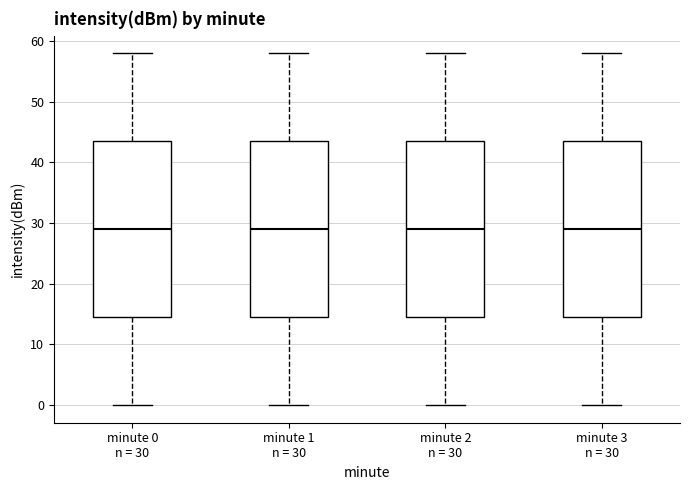

Where is the upper edge of the box for minute 2 n = 30 on the y-axis? The values are not printed on the chart, so give them approximately, as read against the axis.

44